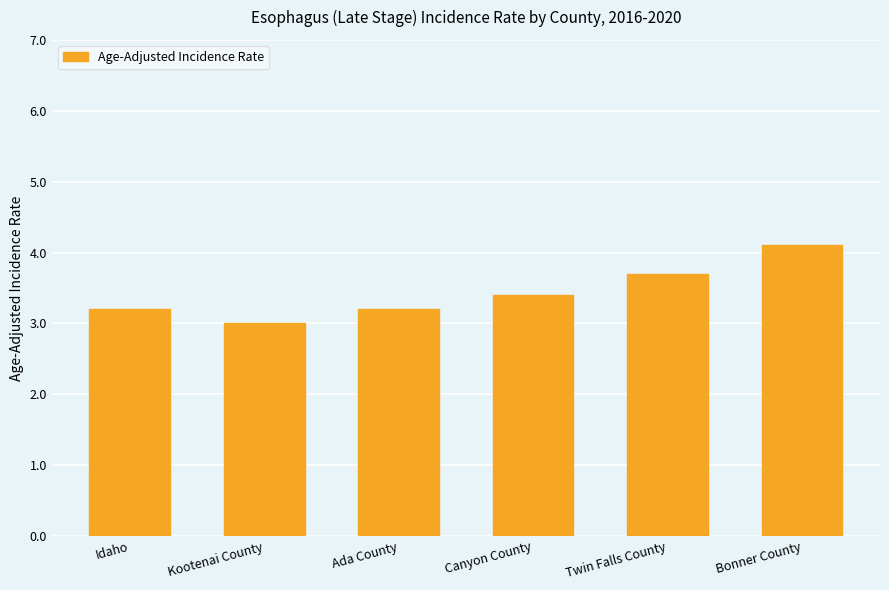

What is the difference between the maximum and minimum values?

1.1